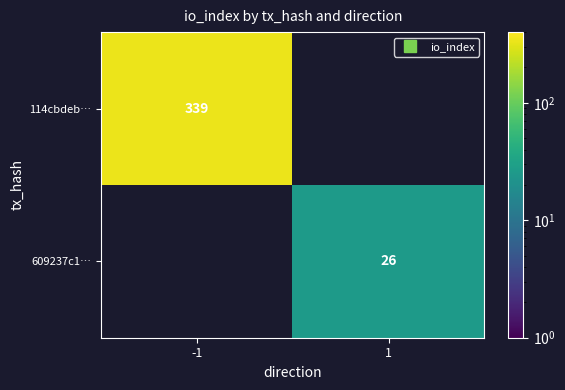

Is the value of 609237c1… at -1 greater than the value of 114cbdeb… at -1?

No